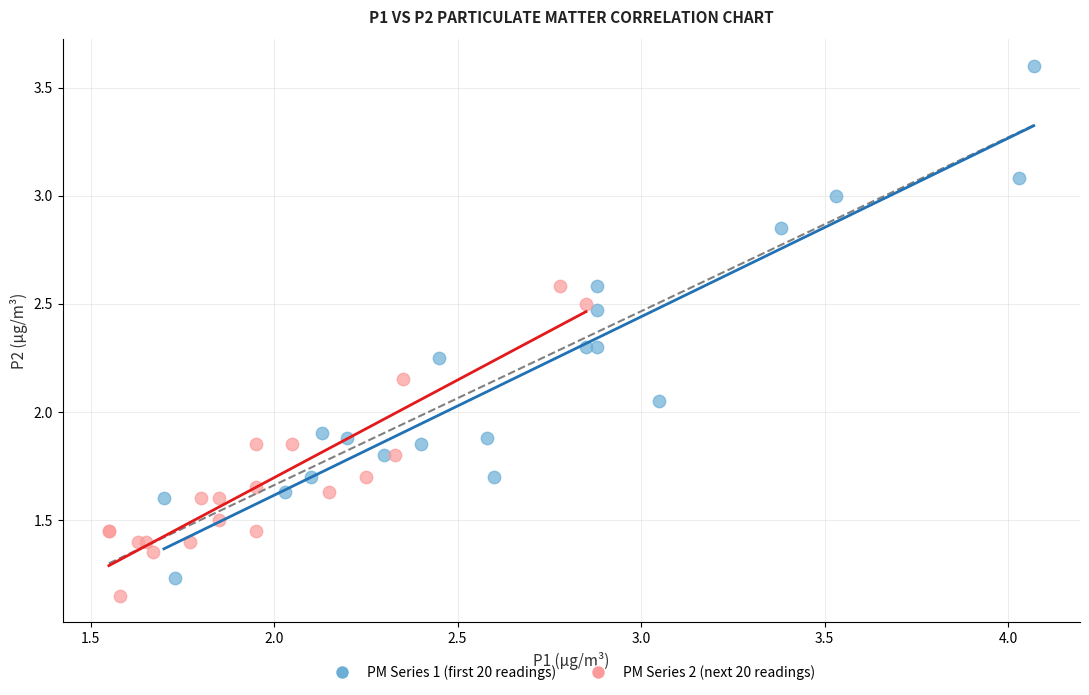

Which series reaches the maximum Y coordinate?

PM Series 1 (first 20 readings)